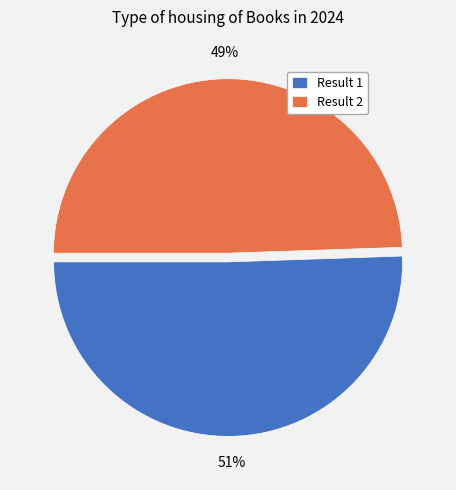

Which slice represents more than half of the pie?

Result 1